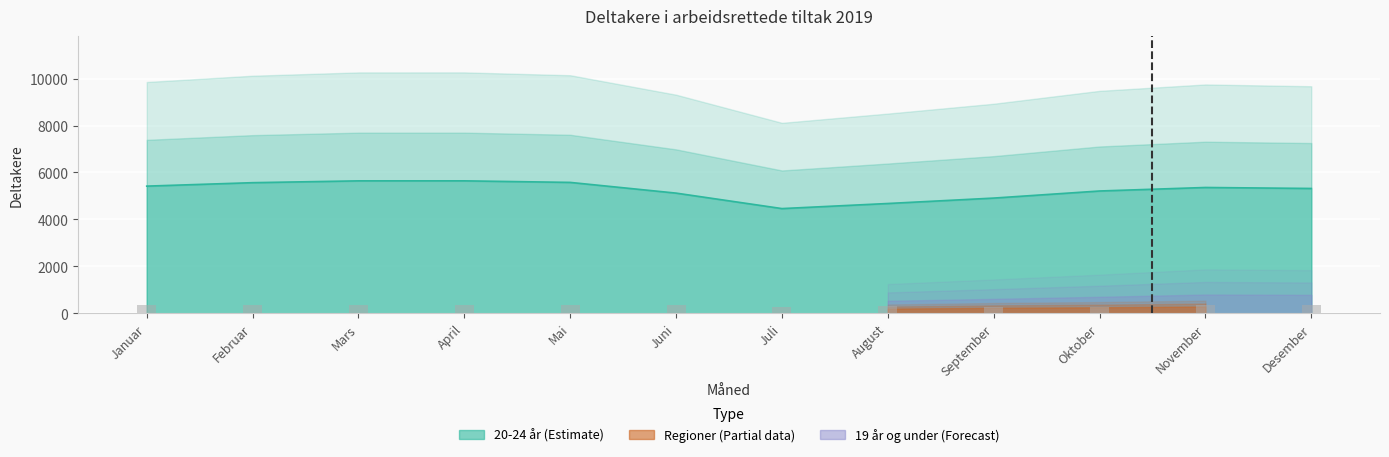

What is the greatest value displayed?

10263